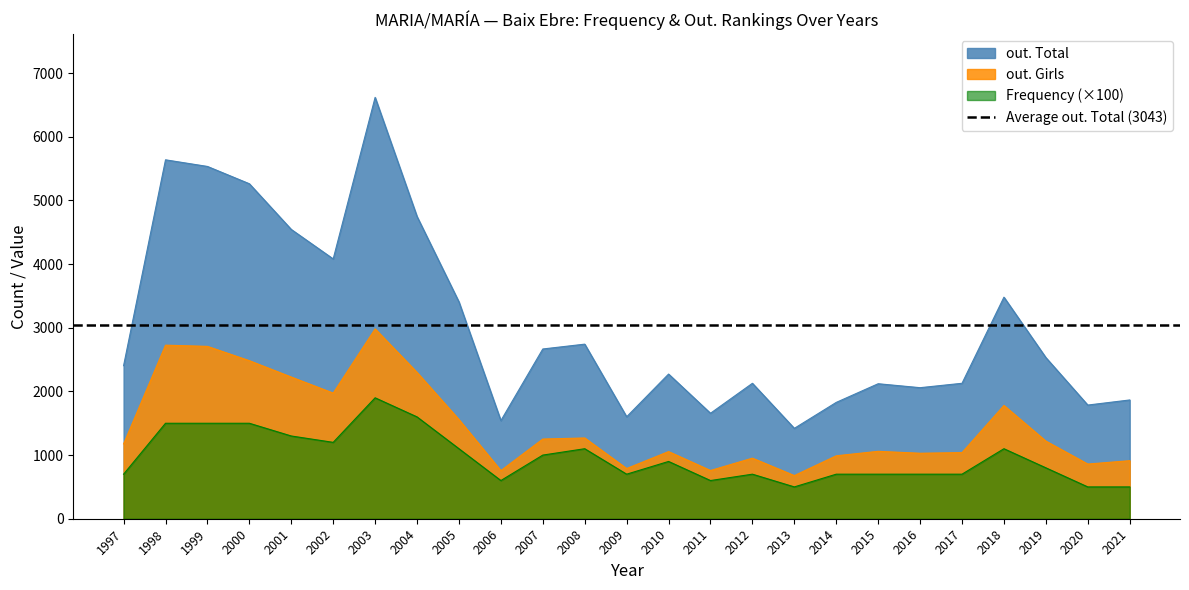

Rank the categories by out. Total value from lowest to highest.

2013, 2006, 2009, 2011, 2020, 2014, 2021, 2016, 2015, 2012, 2017, 2010, 1997, 2019, 2007, 2008, 2005, 2018, 2002, 2001, 2004, 2000, 1999, 1998, 2003